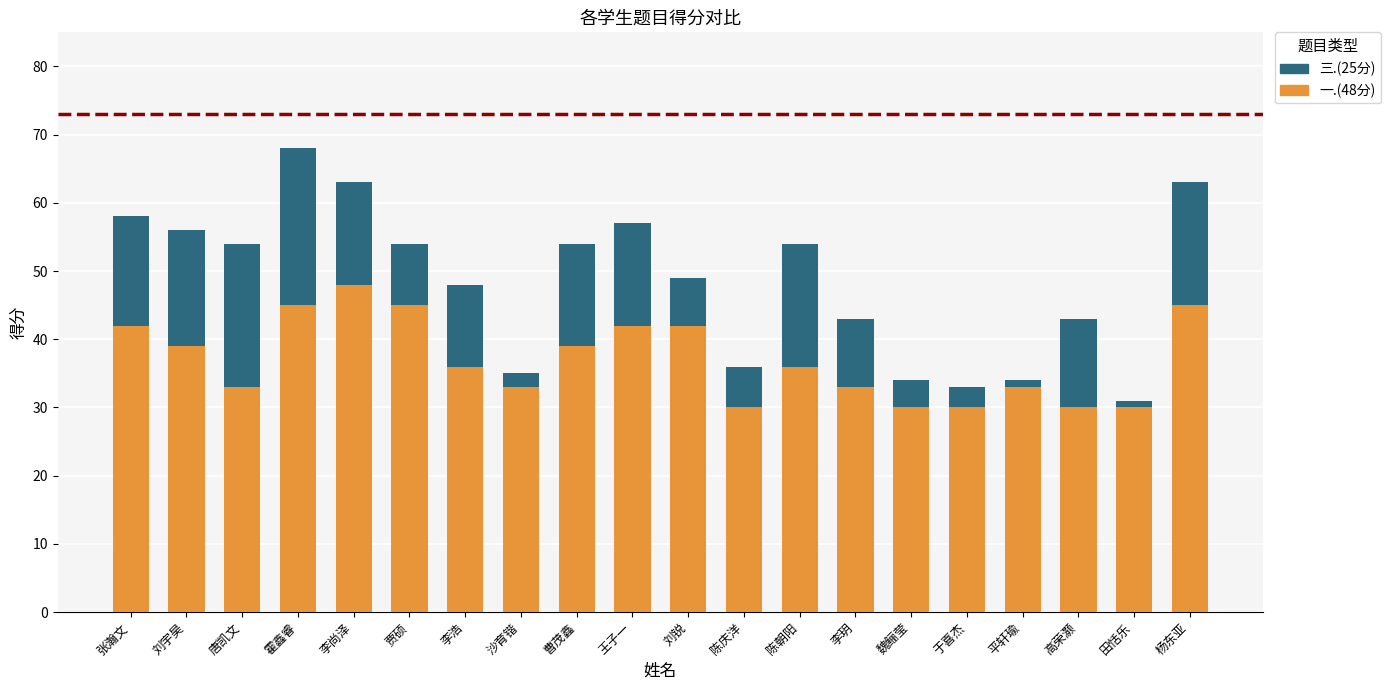

The value of 一.(48分) at 李尚泽 is 48. True or false?

True